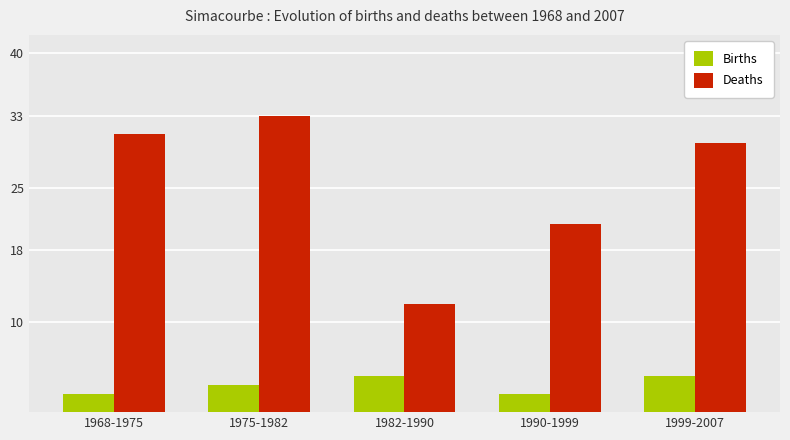

True or false: Births has a value of 2 at 1990-1999.

True